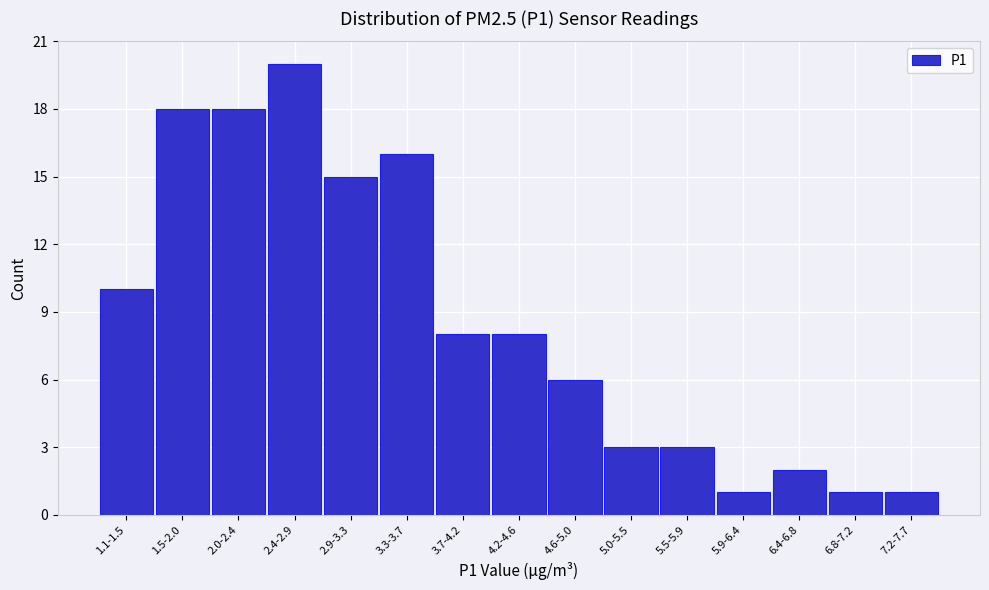

Reading left to right, extract all data points from this chart.

1.1-1.5=10	1.5-2.0=18	2.0-2.4=18	2.4-2.9=20	2.9-3.3=15	3.3-3.7=16	3.7-4.2=8	4.2-4.6=8	4.6-5.0=6	5.0-5.5=3	5.5-5.9=3	5.9-6.4=1	6.4-6.8=2	6.8-7.2=1	7.2-7.7=1